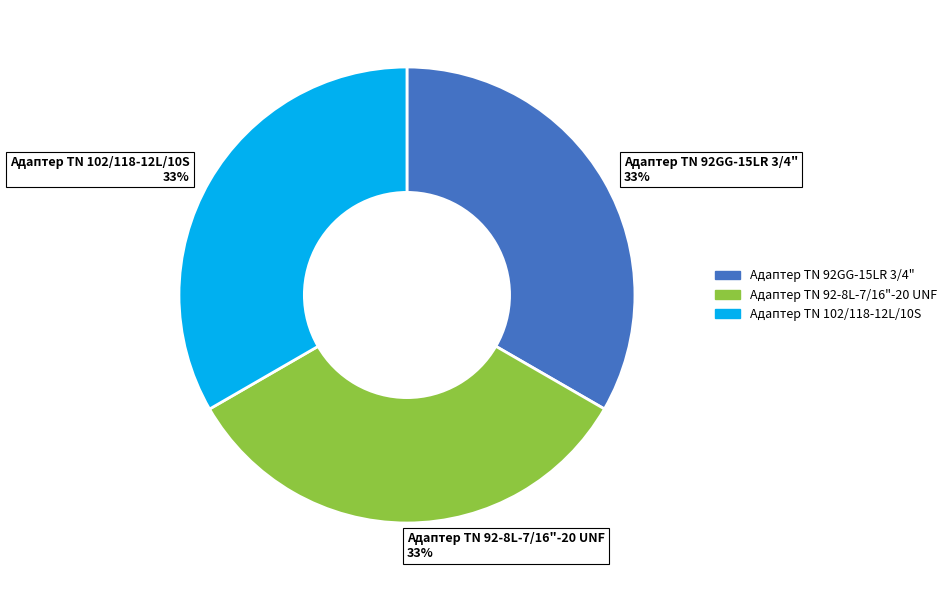

Is there any slice that represents more than half of the pie?

No